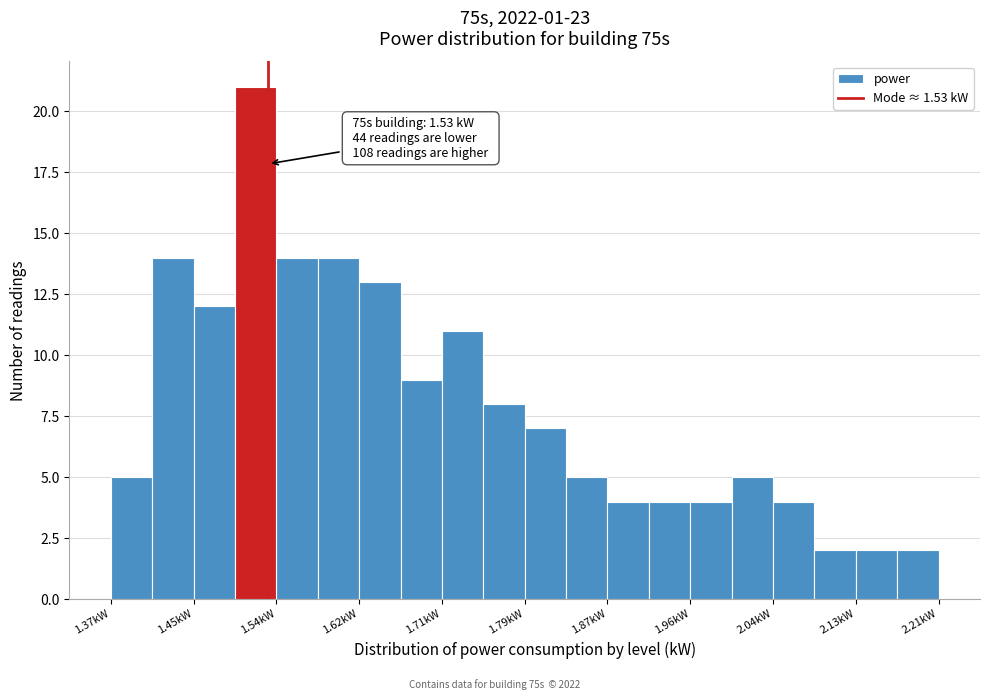

Over which range of the x-axis is the bar tallest?

1.496 to 1.538